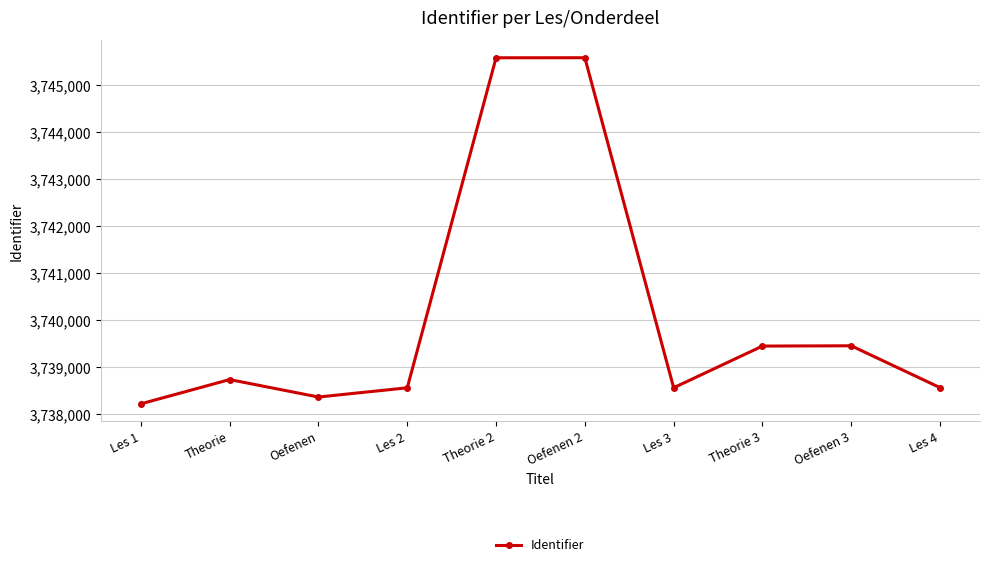

Where is the first local maximum?

Theorie